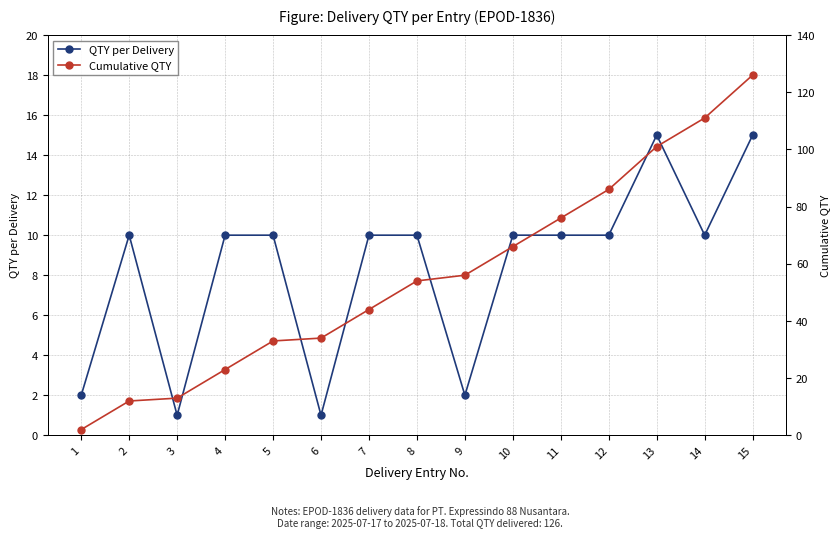

What are all the series names shown in the legend?

QTY per Delivery, Cumulative QTY